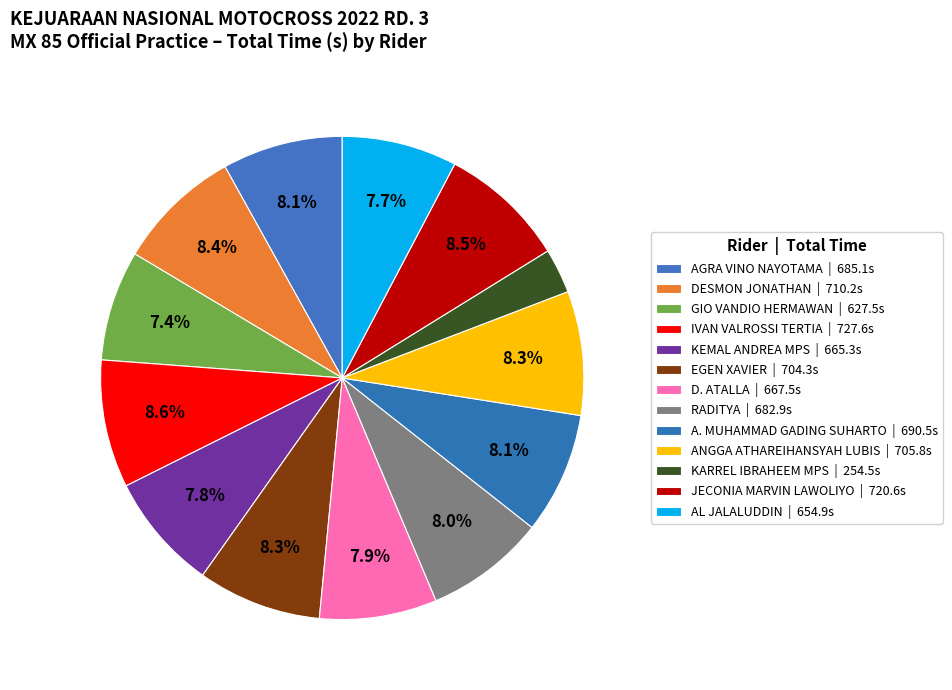

To the nearest percent, what percentage of the pie is RADITYA?

8%